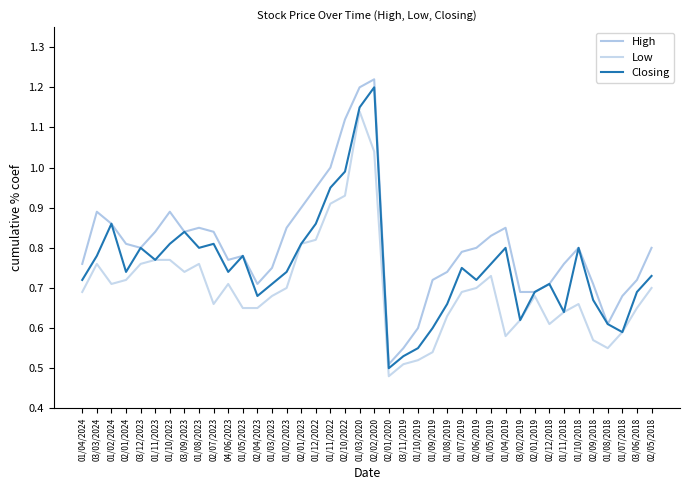

Rank the series by their maximum value, from highest to lowest.

High, Closing, Low